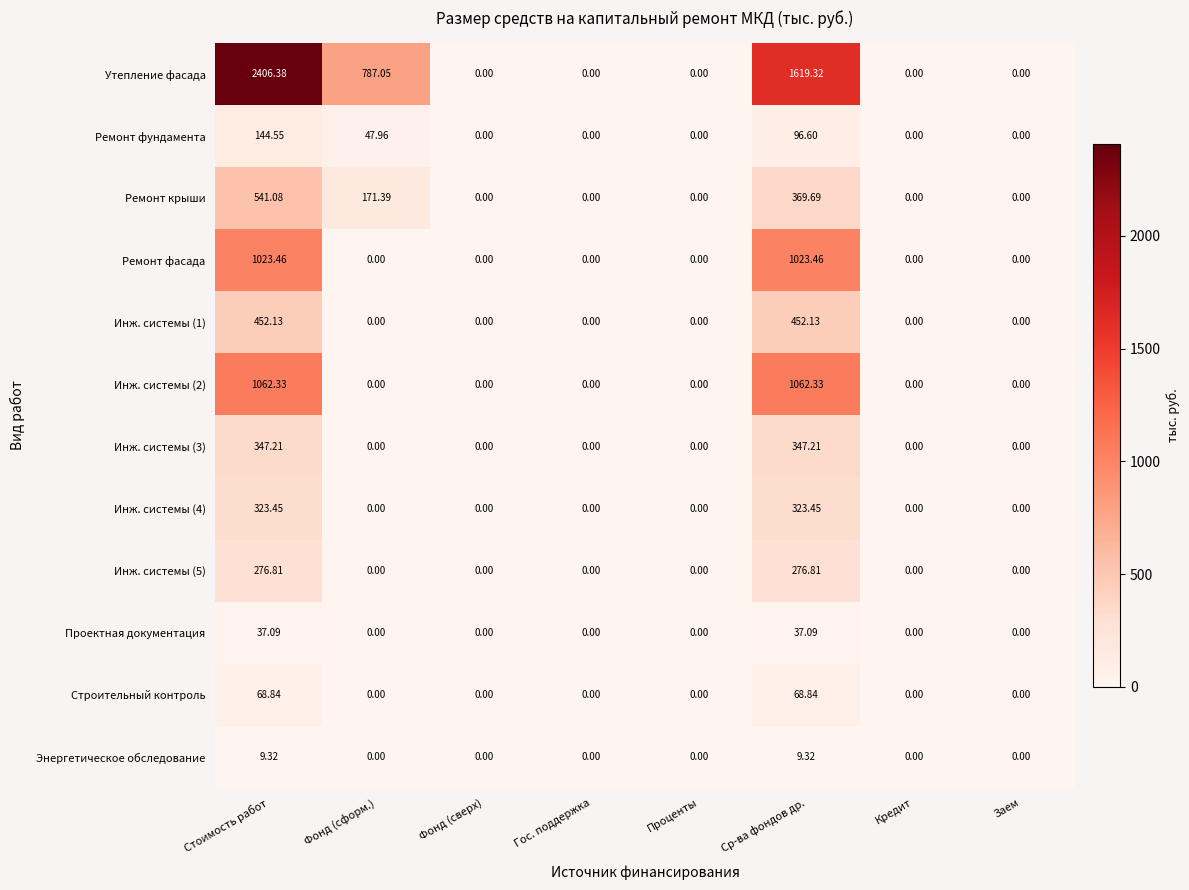

Which series has the widest spread of values?

Утепление фасада